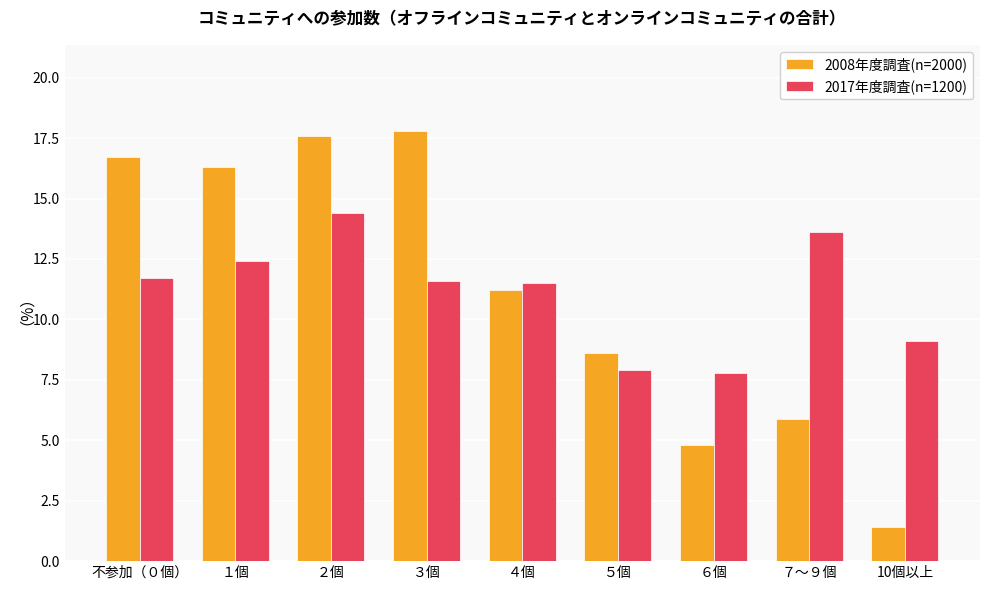

Which series changed the most between 不参加（０個） and ６個?

2008年度調査(n=2000)